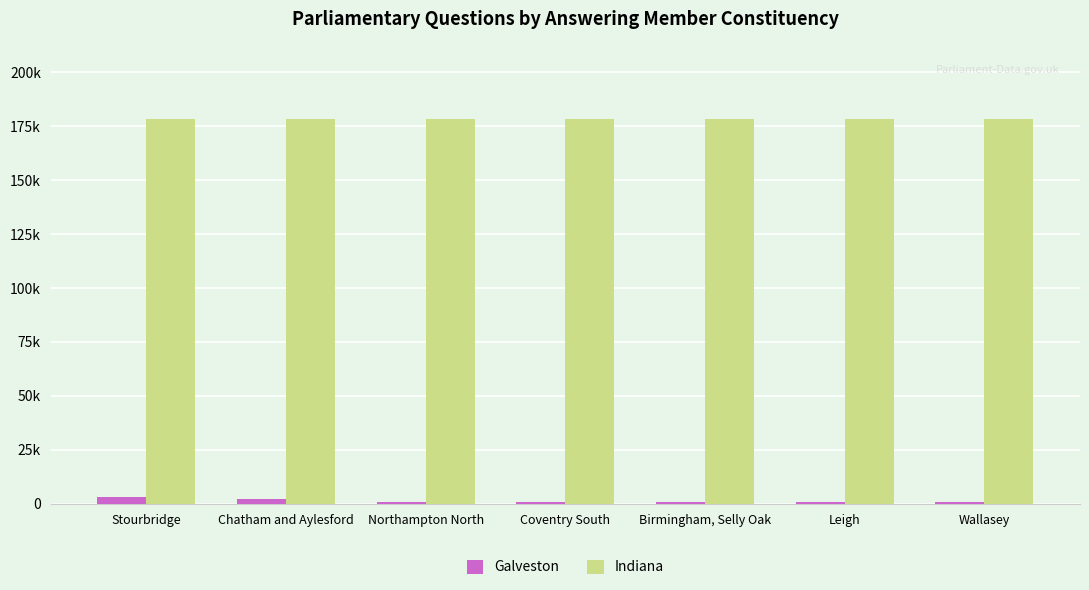

Does the chart contain stacked bars?

No